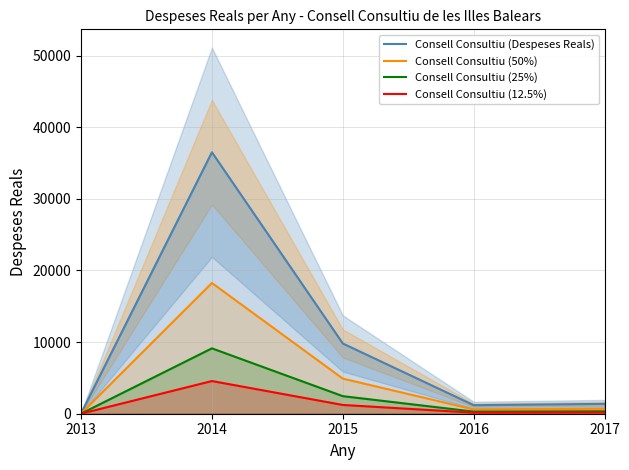

What is the average value of the Consell Consultiu (Despeses Reals) series?

9785.0